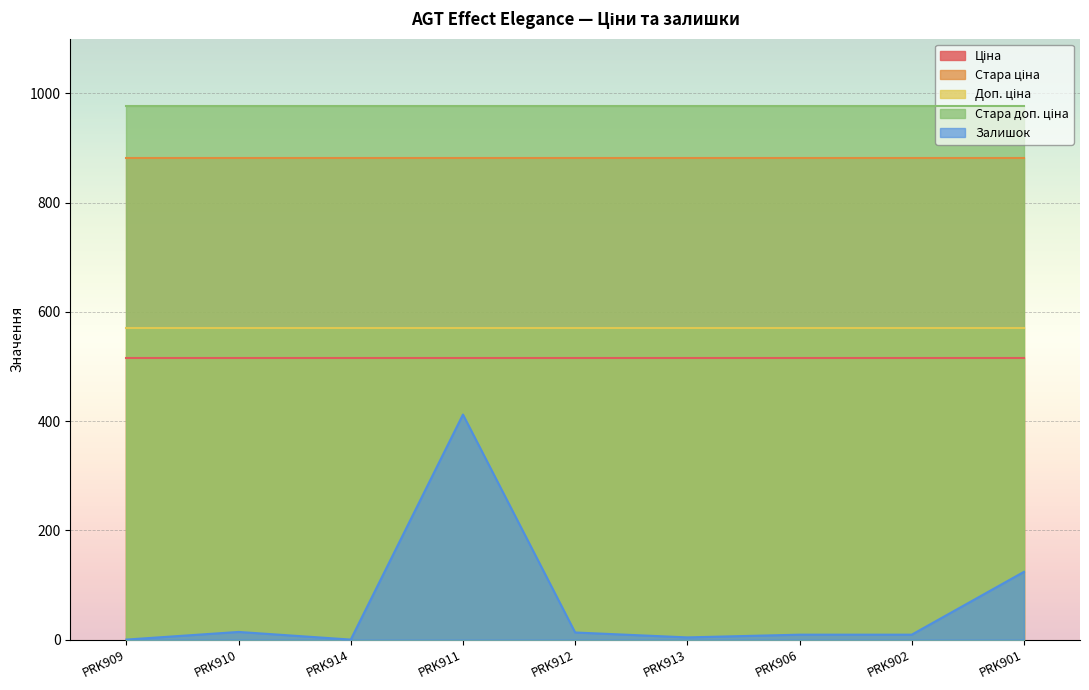

What is the difference between the highest and lowest values at PRK911?

564.1